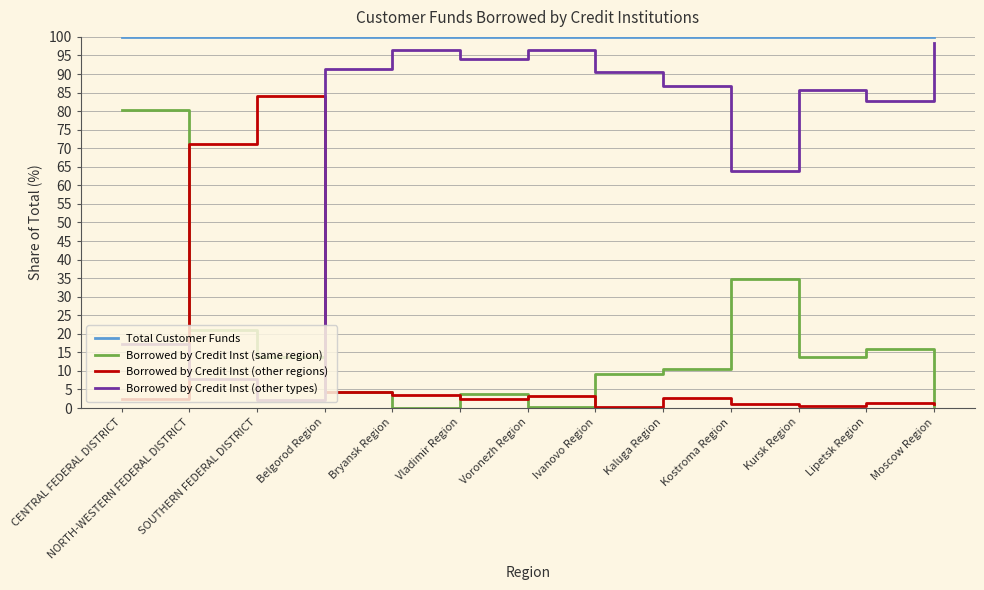

What is the spread (max minus min) of values at Lipetsk Region?

98.6